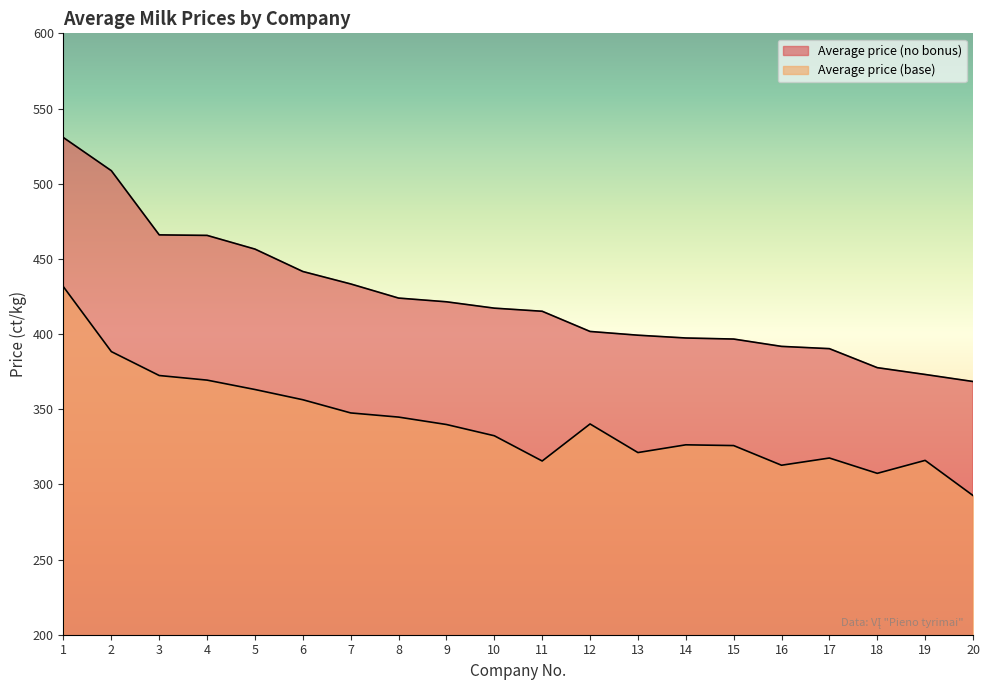

What is the difference between the second highest and second lowest values in the Average price (no bonus) series?

135.5